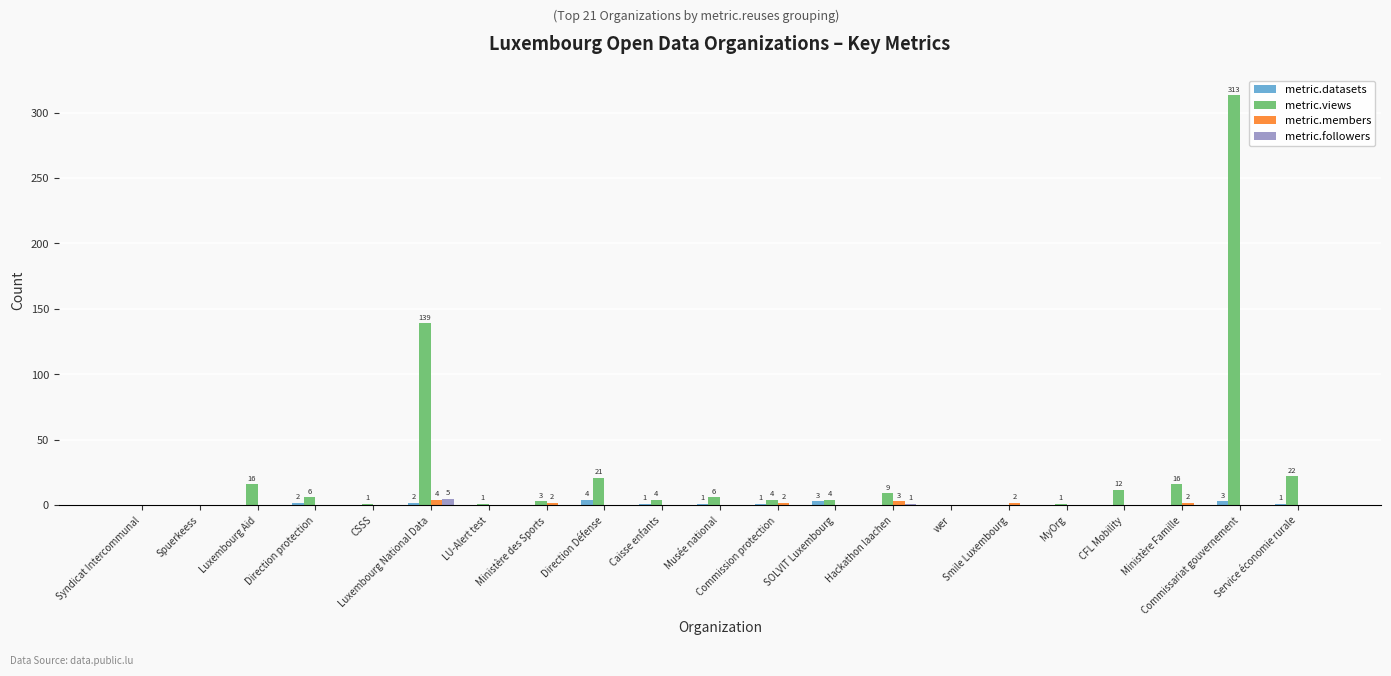

What is the sum of all metric.views values?

578